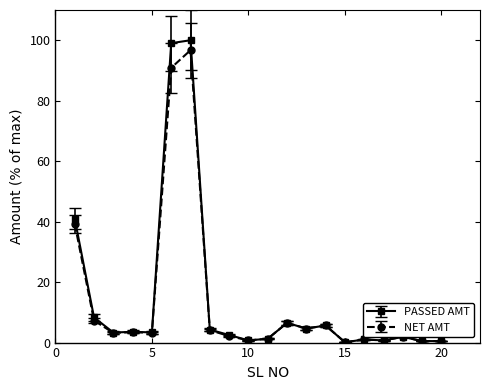

What is the value of the PASSED AMT point at the 1st from the left?

41.0